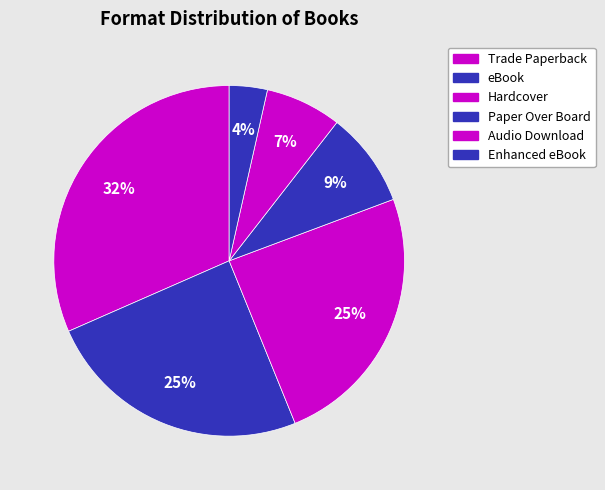

Rank the categories by value from highest to lowest.

Trade Paperback, eBook, Hardcover, Paper Over Board, Audio Download, Enhanced eBook